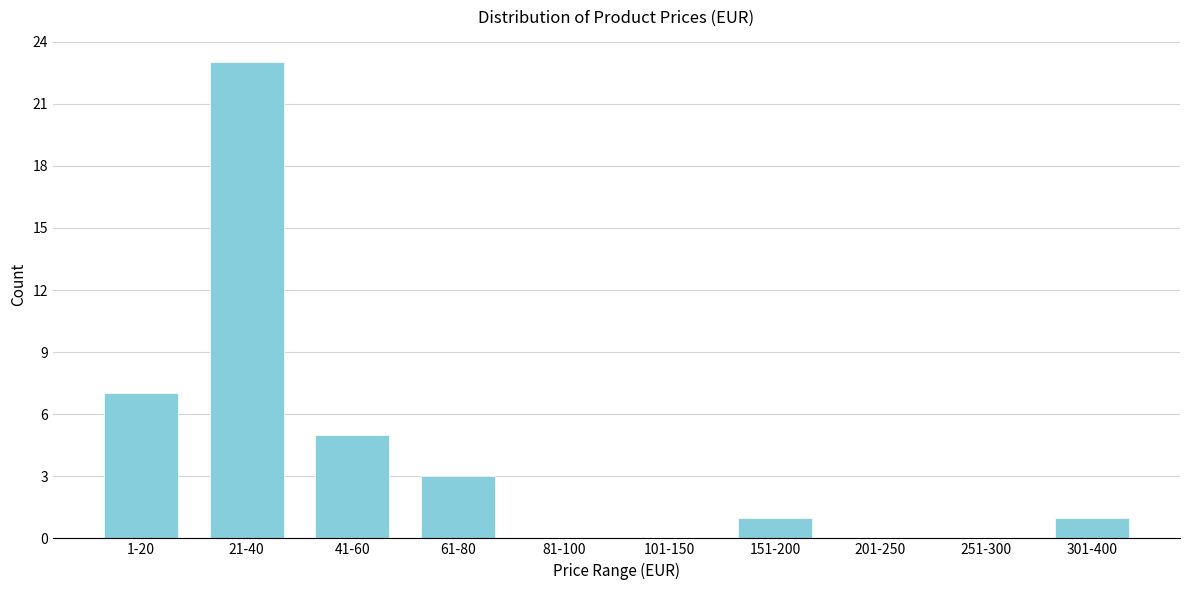

Reading left to right, list all the values displayed in this chart.

1-20=7	21-40=23	41-60=5	61-80=3	81-100=0	101-150=0	151-200=1	201-250=0	251-300=0	301-400=1